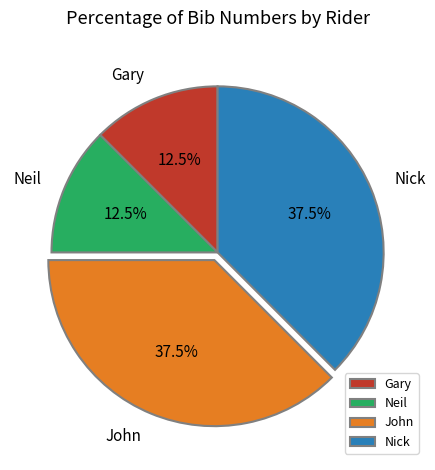

Which has a higher value, Neil or John?

John